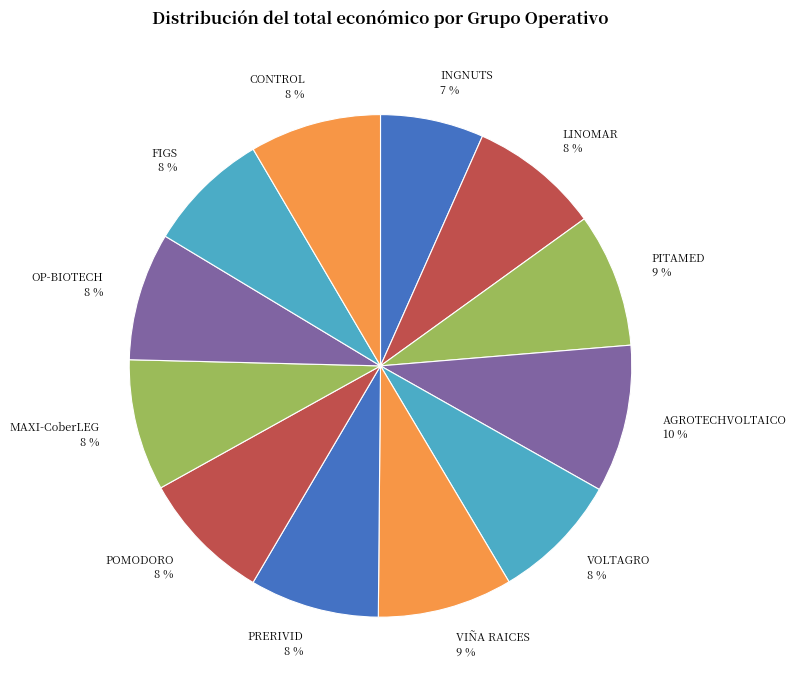

The POMODORO slice represents 8% of the pie. True or false?

True